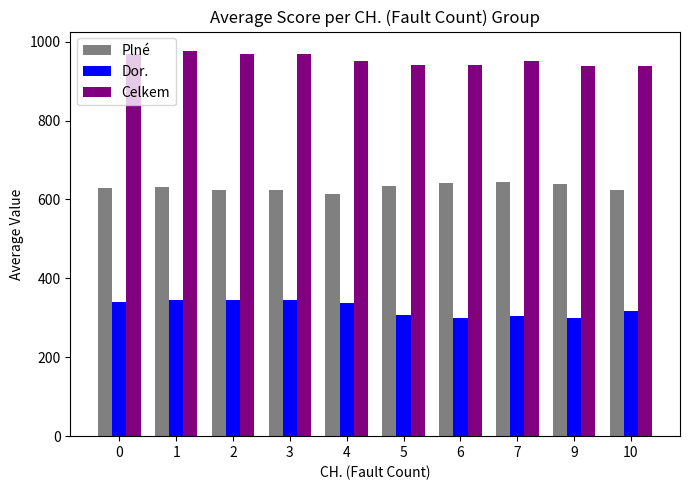

What is the smallest value displayed?

299.7